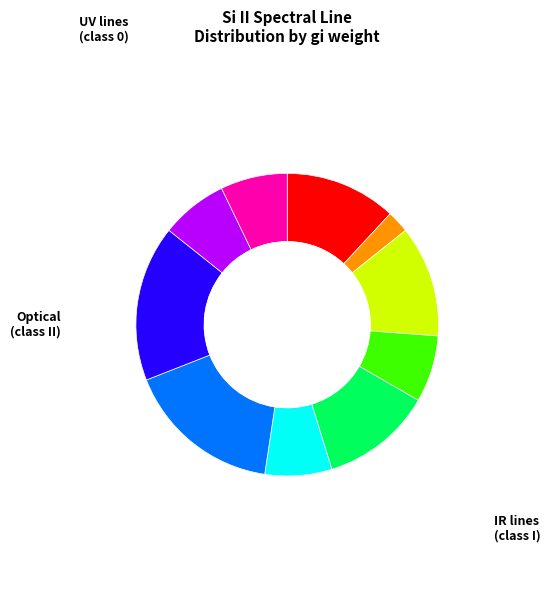

Is there any slice that represents more than half of the pie?

No